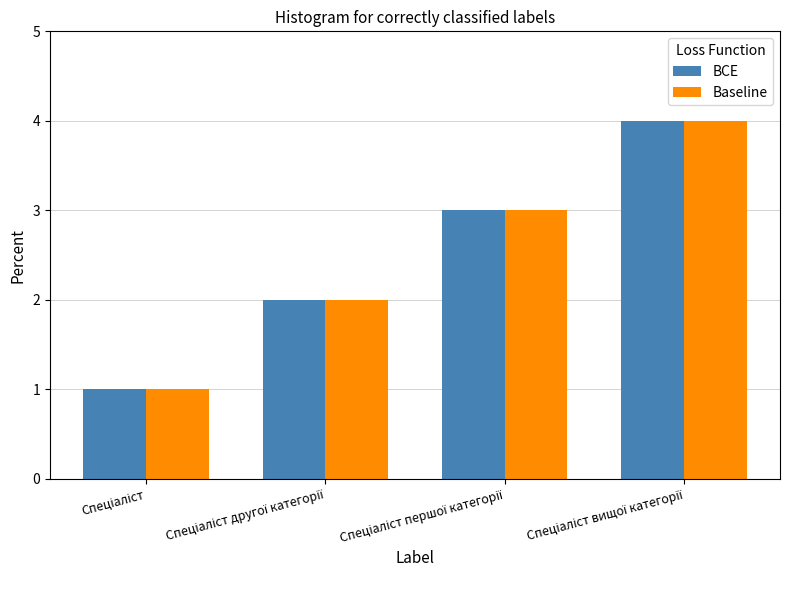

What is the greatest value displayed?

4